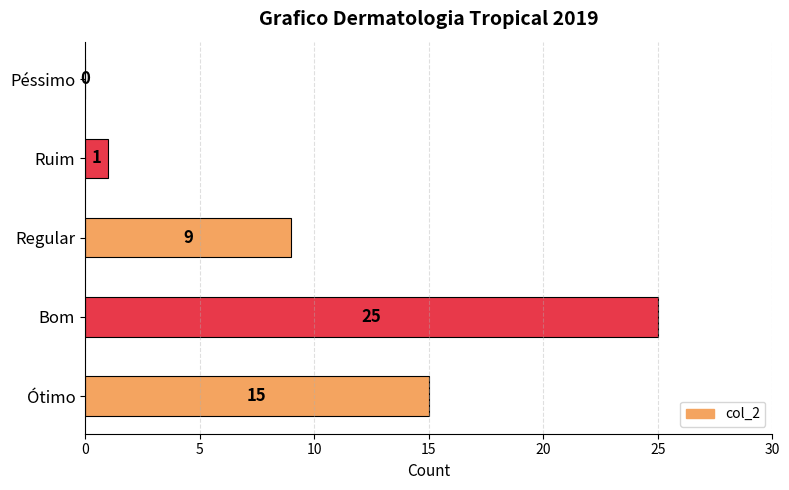

What is the sum of all values?

50